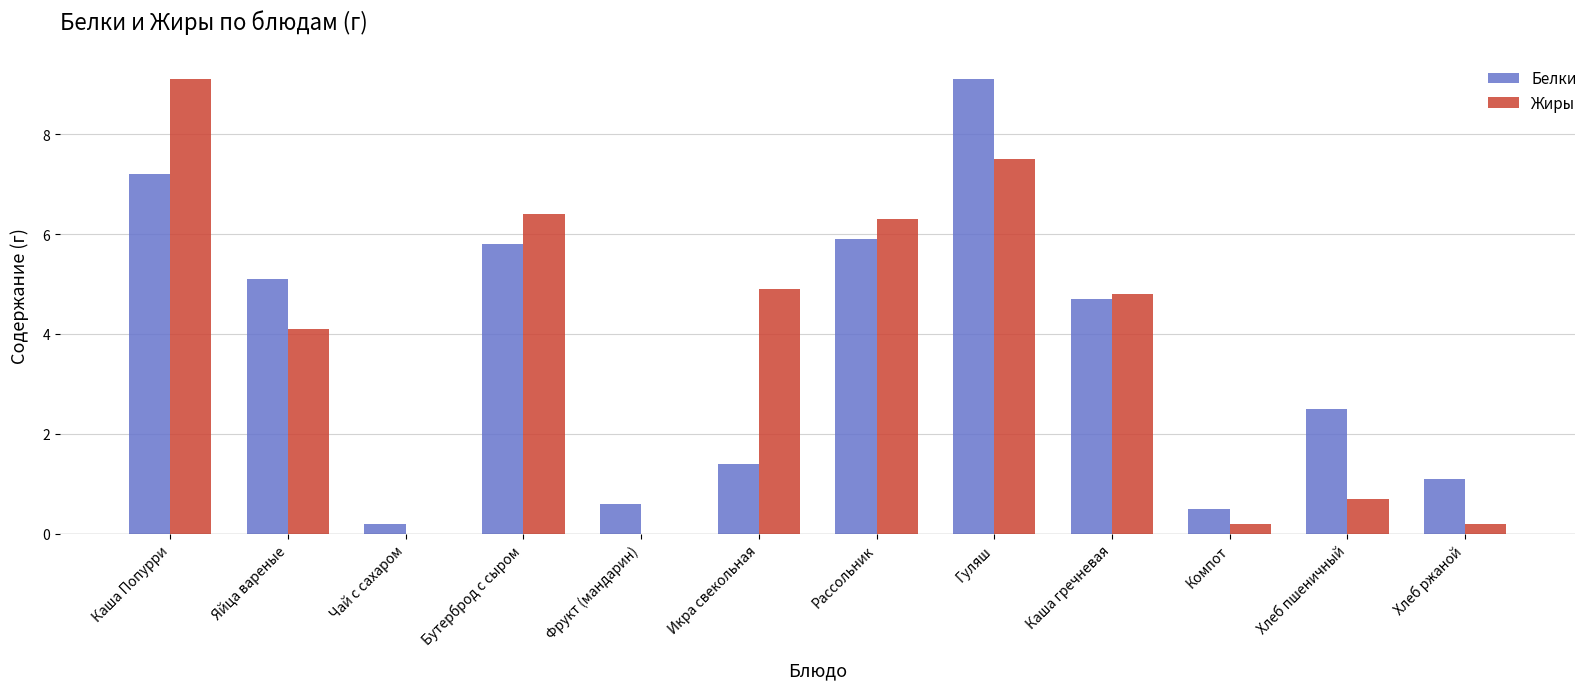

What are all the series names shown in the legend?

Белки, Жиры